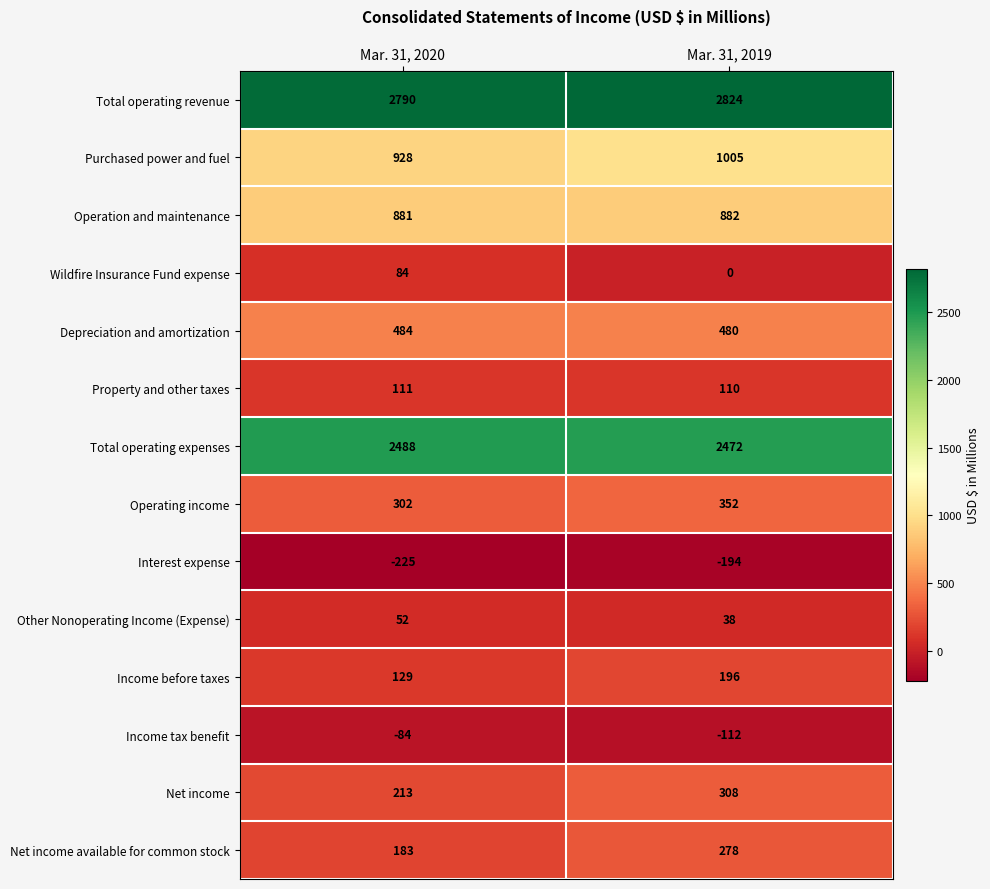

Which label corresponds to the largest value in the chart?

Mar. 31, 2019